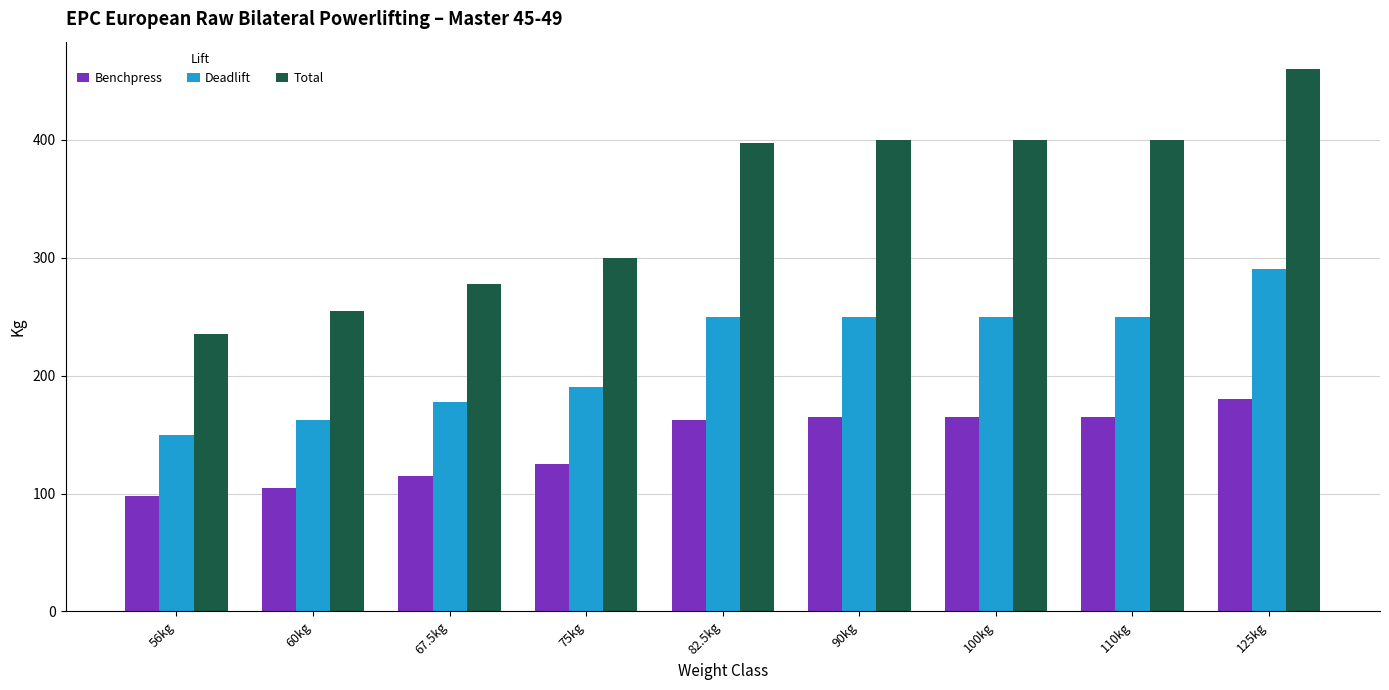

What is the difference between the highest and lowest values at 56kg?

137.5